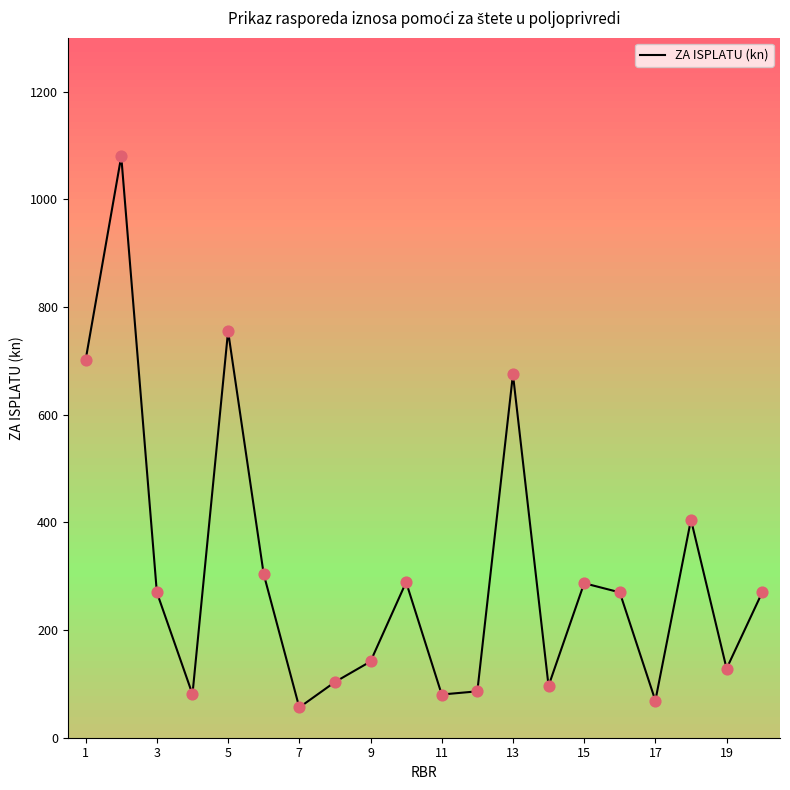

What is the maximum value shown in the chart?

1079.7